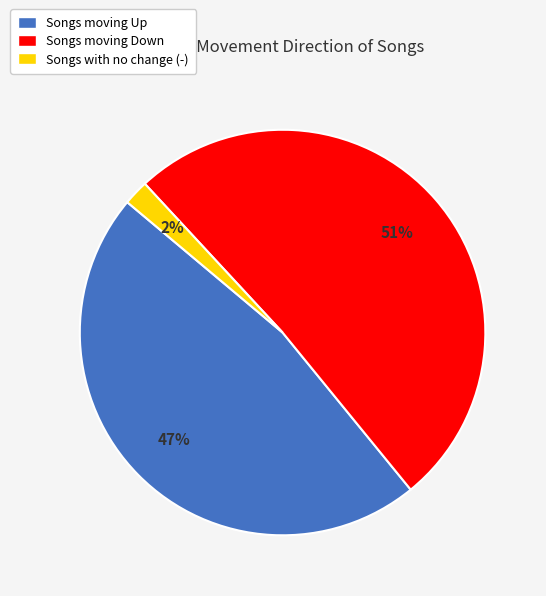

Rank the categories by value from highest to lowest.

Songs moving Down, Songs moving Up, Songs with no change (-)